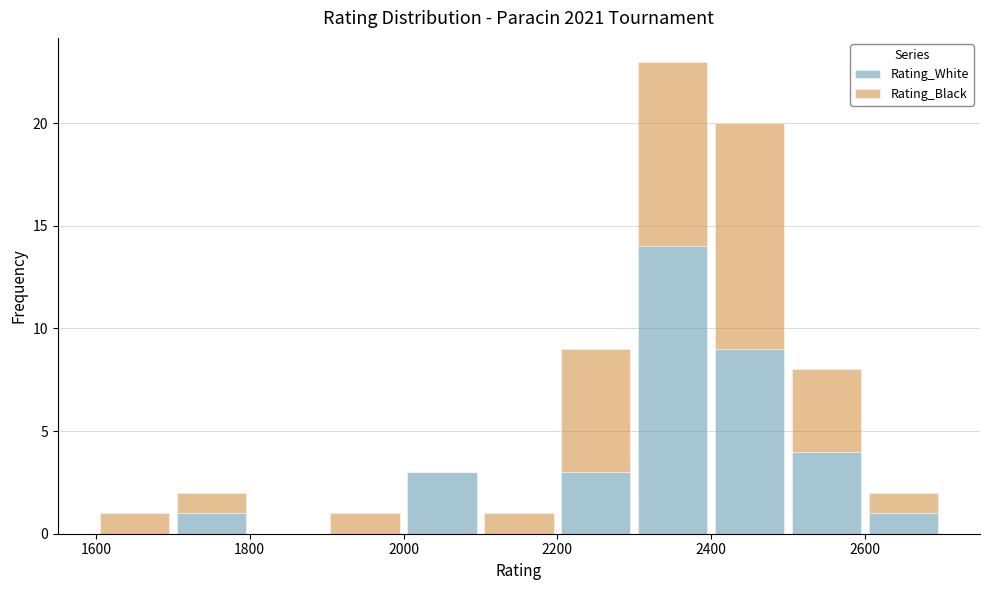

Reading left to right, list every stacked bar in this chart as the range it spans on the x-axis followed by its total height. The values are not printed on the chart, so give them approximately, as read against the axis.

1600 to 1700: 1
1700 to 1800: 2
1800 to 1900: 0
1900 to 2000: 1
2000 to 2100: 3
2100 to 2200: 1
2200 to 2300: 9
2300 to 2400: 23
2400 to 2500: 20
2500 to 2600: 8
2600 to 2700: 2